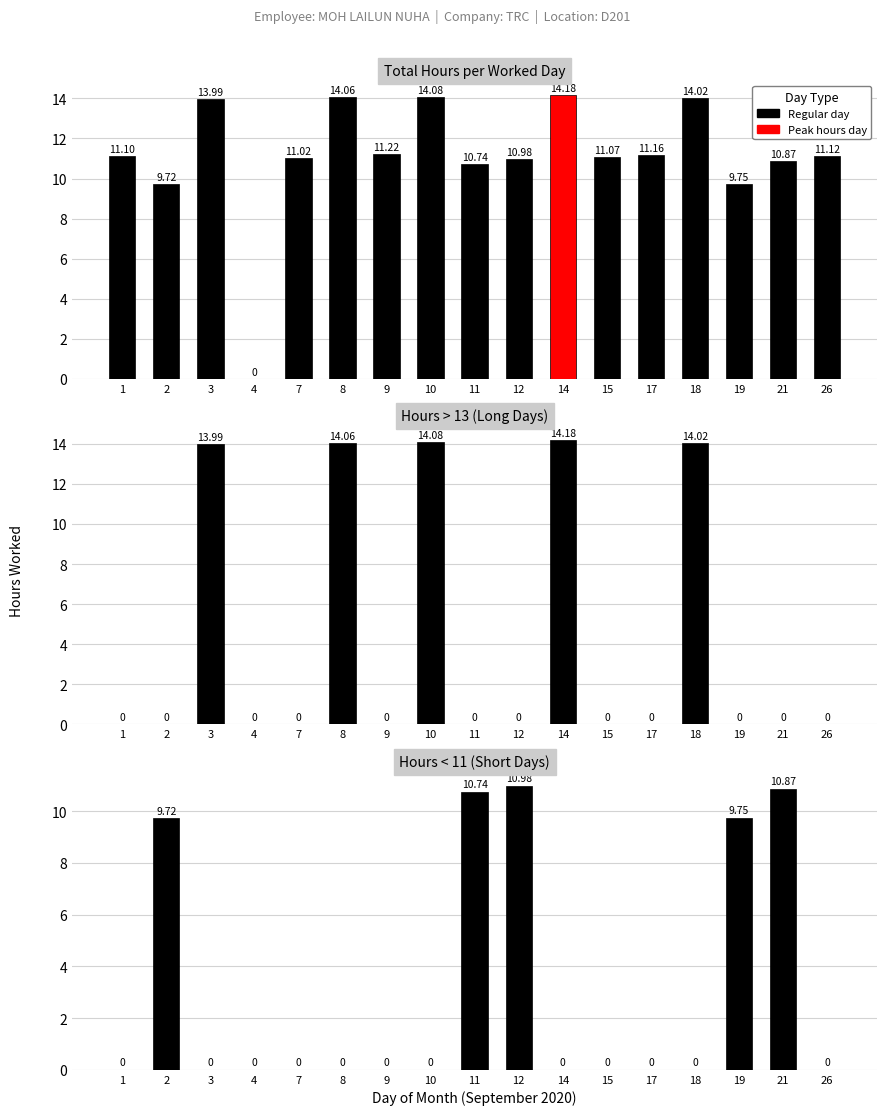

List the labels in order of value, smallest first.

4, 2, 19, 11, 21, 12, 7, 15, 1, 26, 17, 9, 3, 18, 8, 10, 14